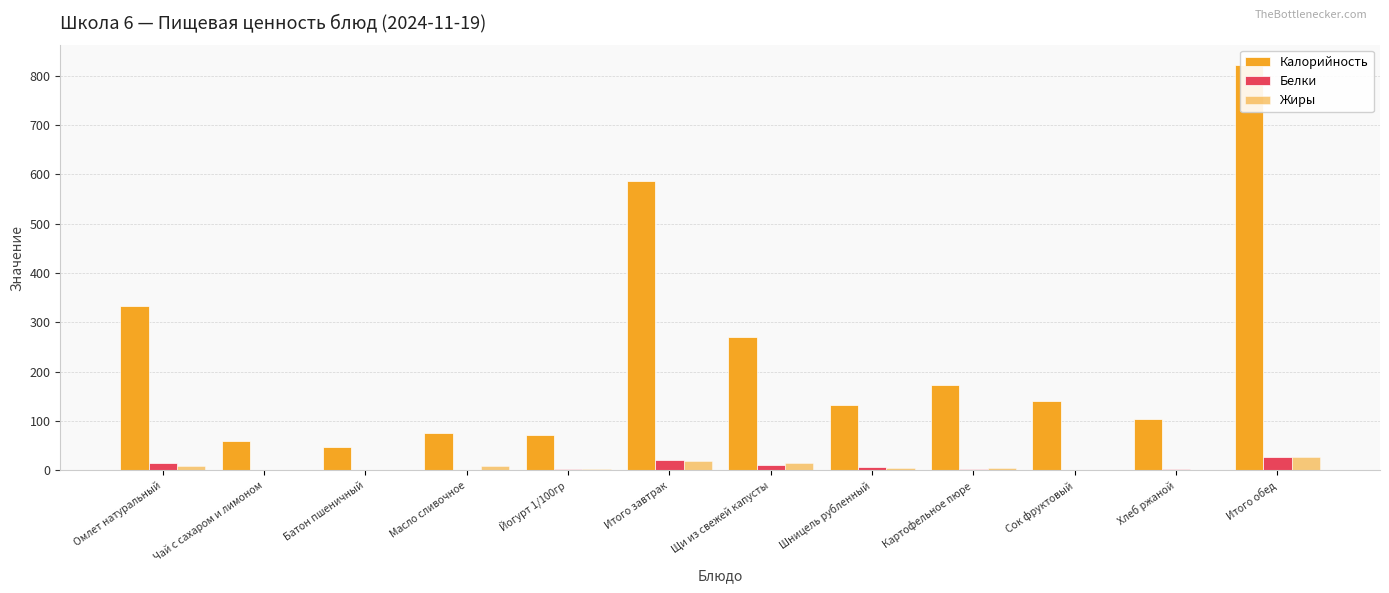

At which category is the sum across all series the highest?

Итого обед